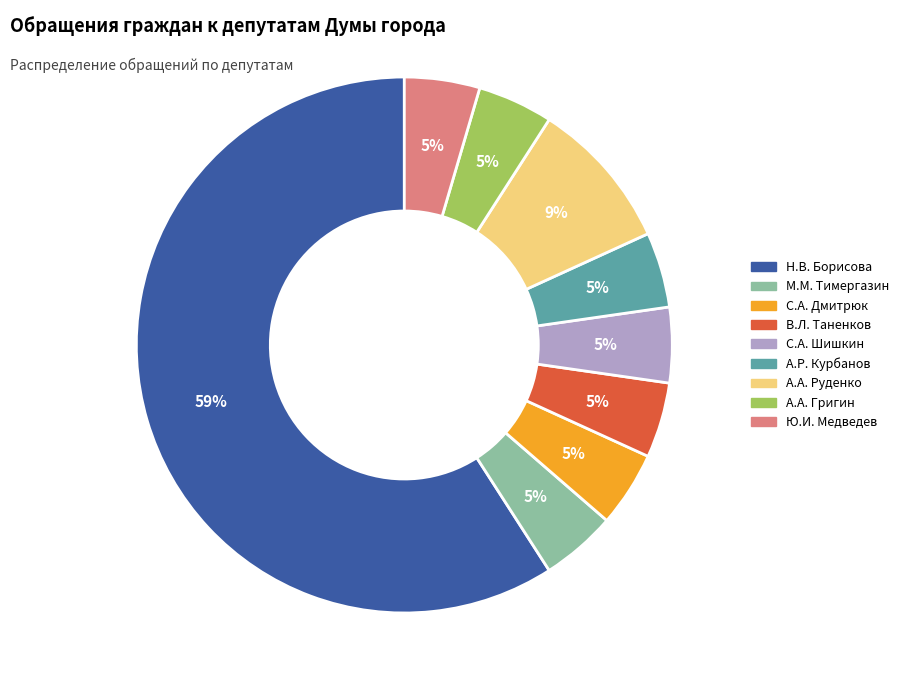

How many slices are in this pie chart?

9